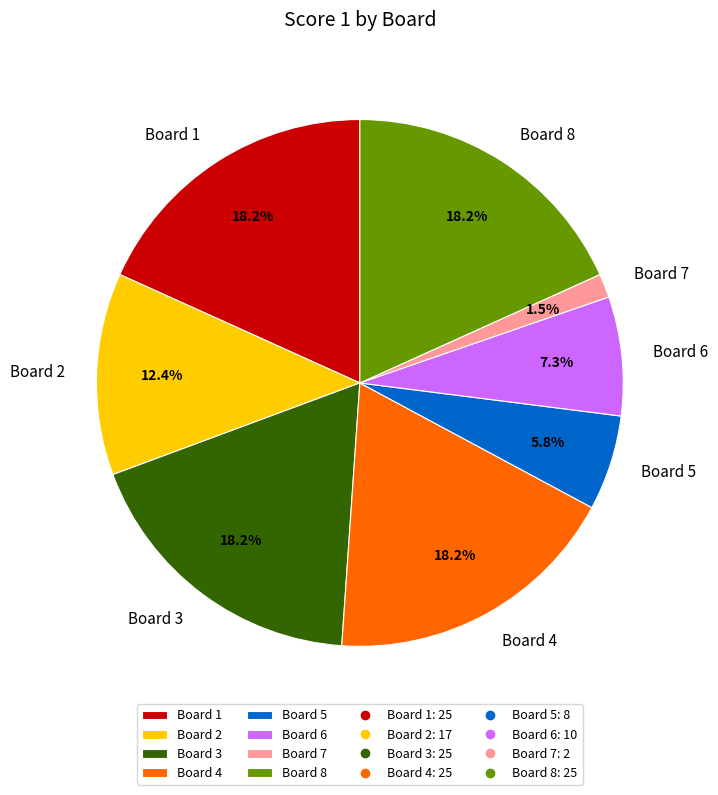

To the nearest percent, what is the average slice percentage?

12%